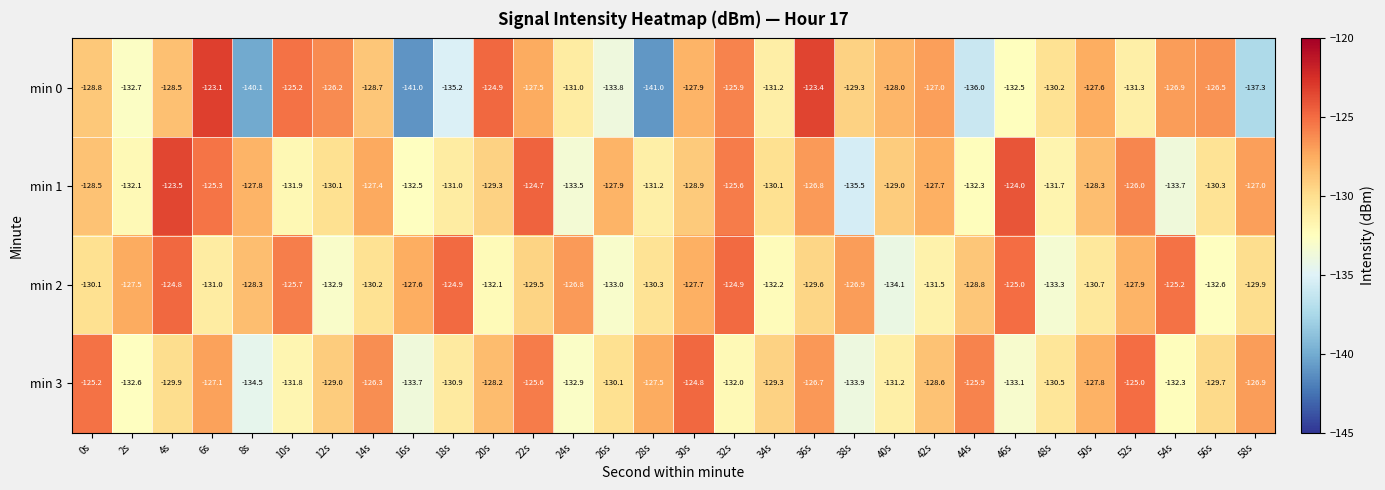

What is the difference between the second highest and minimum values in the min 1 series?

11.5